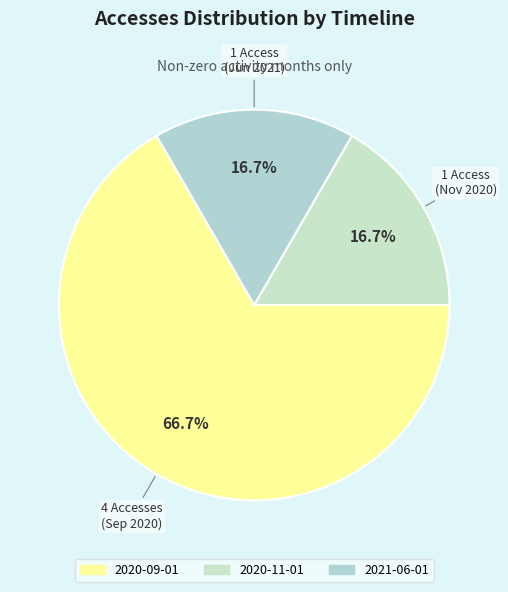

What percentage is the 2020-09-01 slice, to the nearest percent?

67%